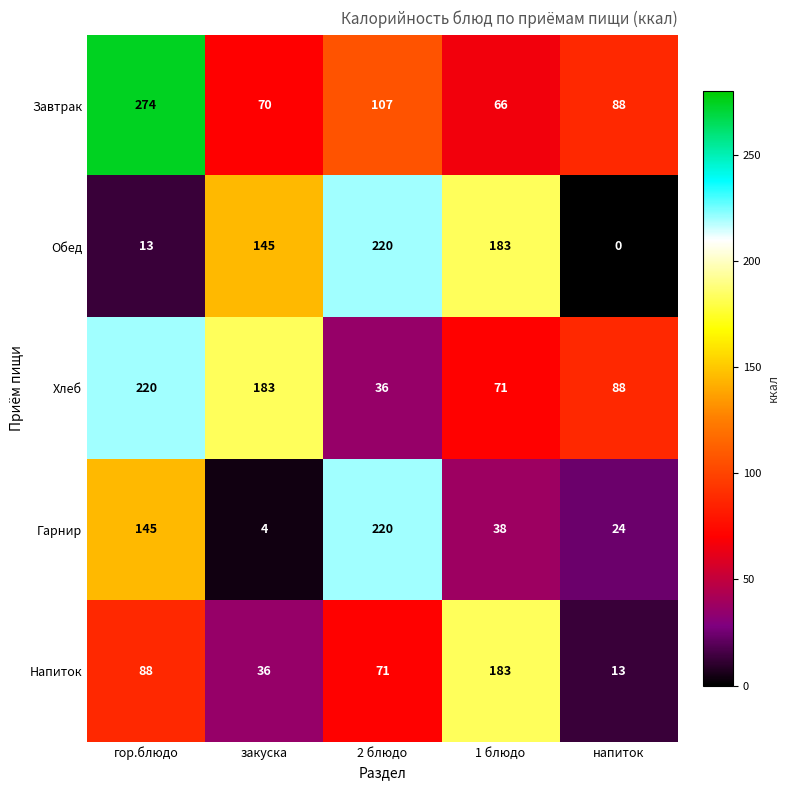

Between гор.блюдо and закуска, which series saw the biggest shift?

Завтрак